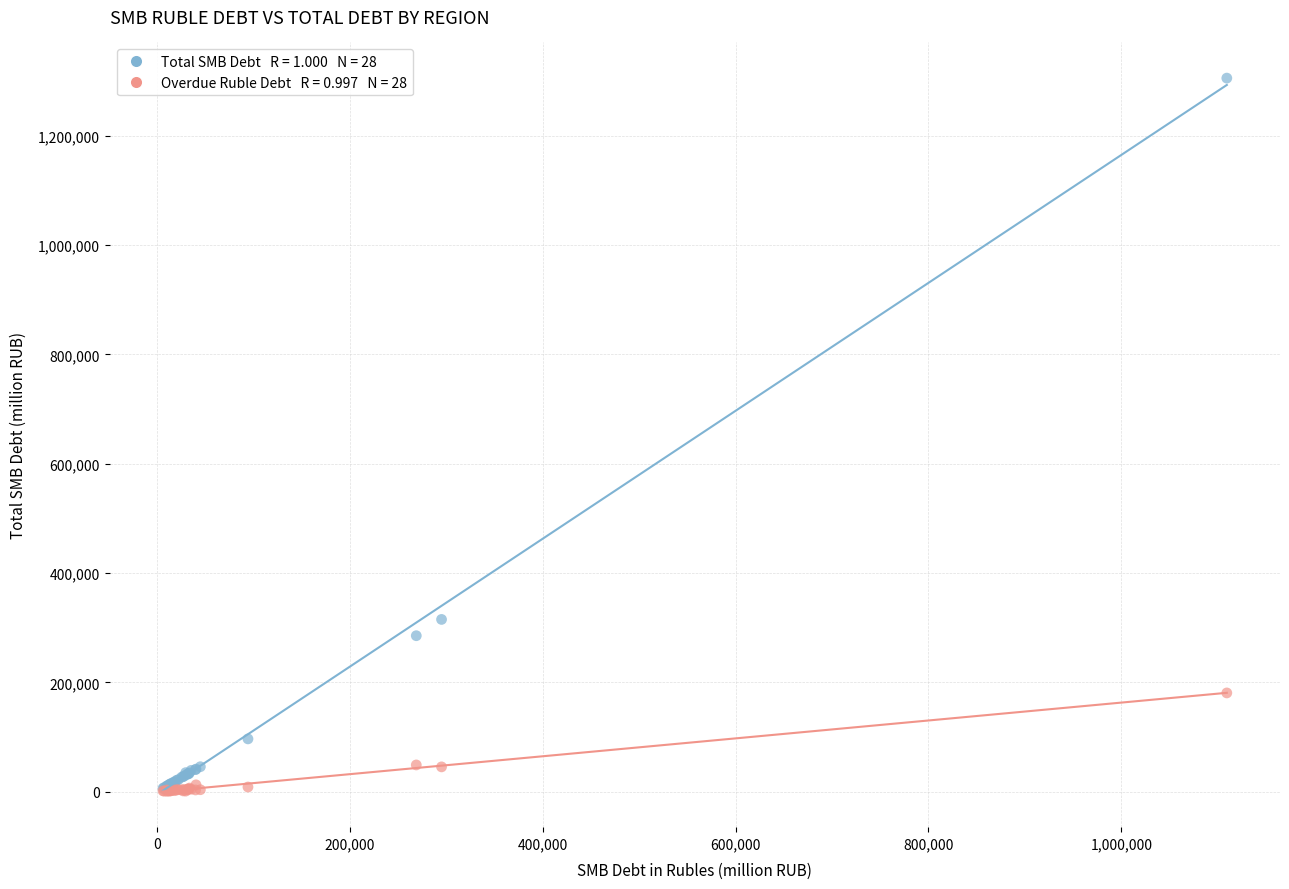

Across all series, what Y value is closest to 653127?

315265